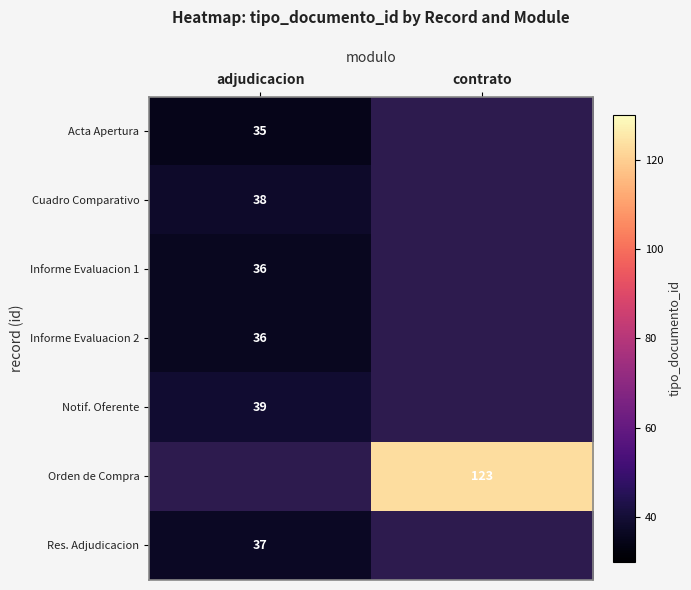

Is it true that Orden de Compra equals 162 at contrato?

False